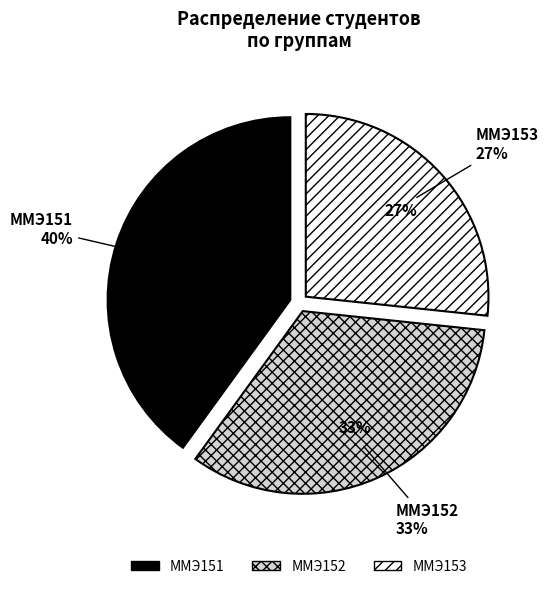

Approximately how many times larger is the value at ММЭ151 compared to ММЭ153?

1.5